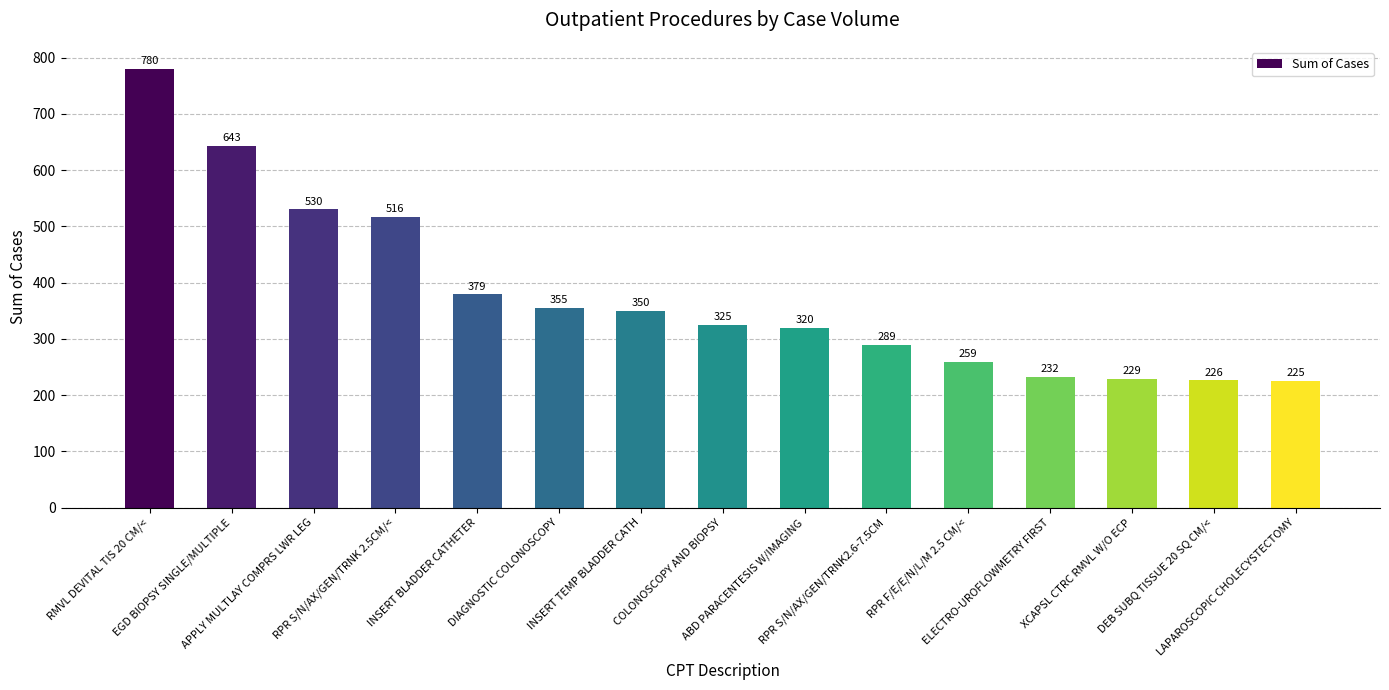

What is the label of the 3rd bar from the right?

XCAPSL CTRC RMVL W/O ECP